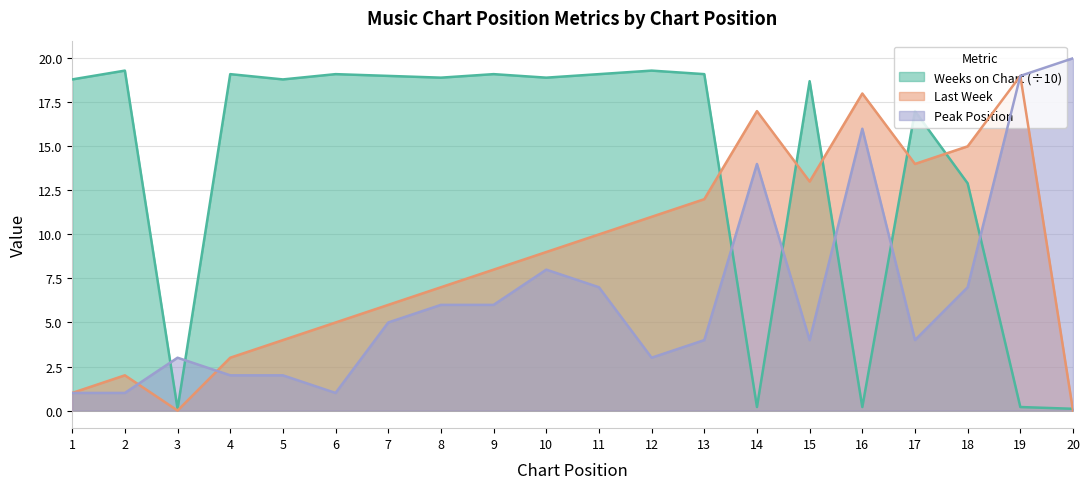

At which label is Last Week closest to 9?

10